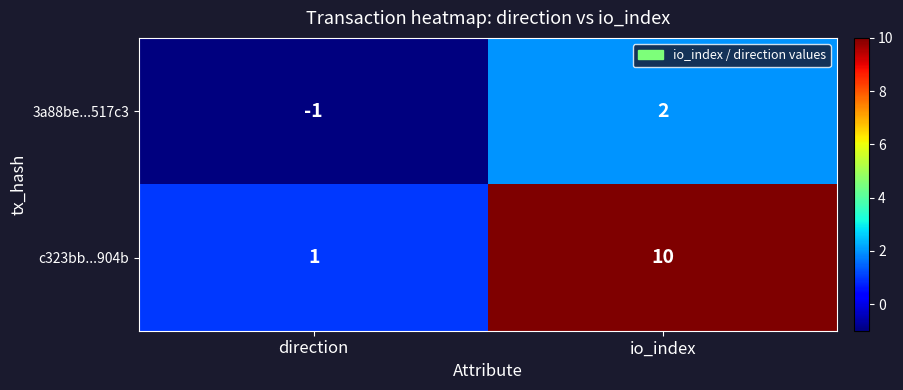

Count the number of data series in this chart.

2